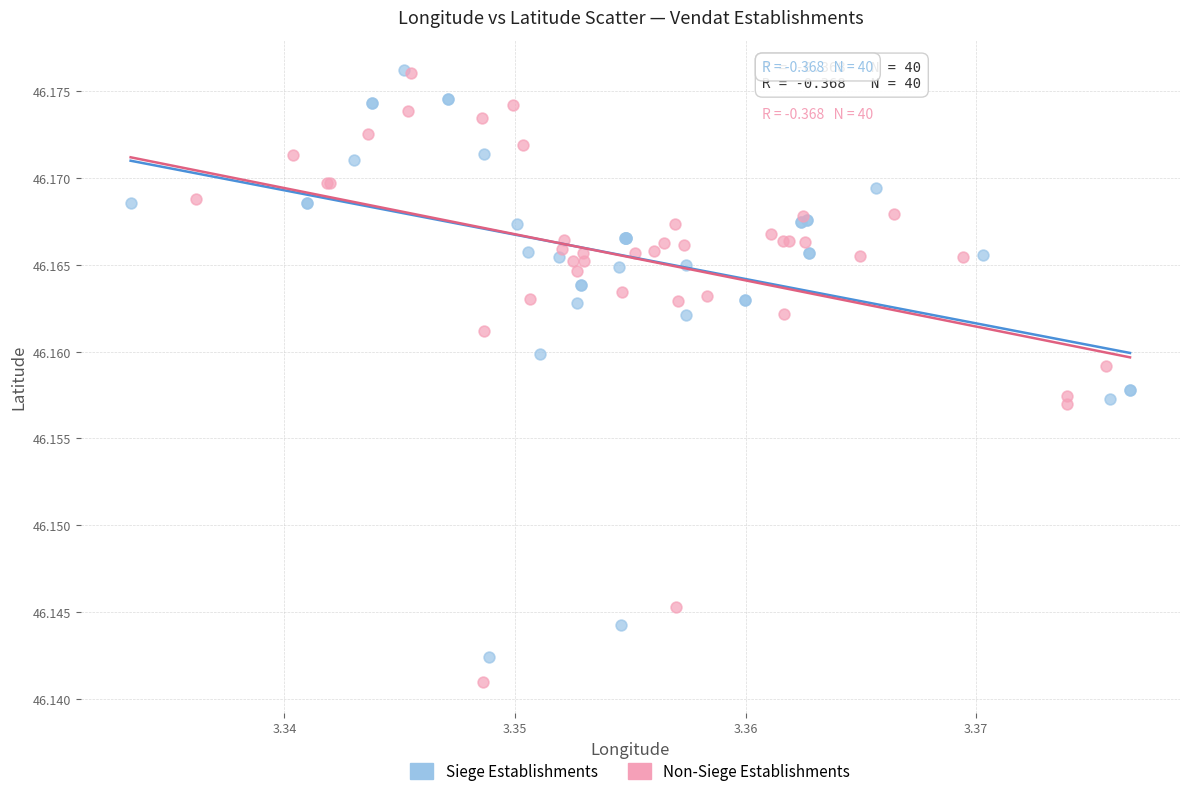

Which series has the largest Y range (max minus min)?

Non-Siege Establishments